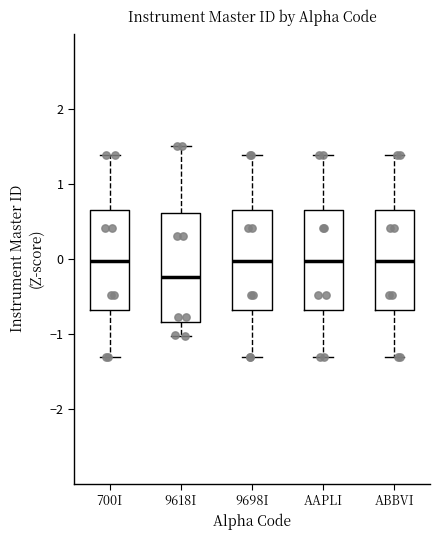

Reading left to right, read every box against the y-axis: the position of its median line, the range the box covers, and the ends of its whiskers. The values are not printed on the chart, so give them approximately, as read against the axis.

700I: median 0.0, box -0.7 to 0.7, whiskers -1.3 to 1.4
9618I: median -0.2, box -0.8 to 0.6, whiskers -1.0 to 1.5
9698I: median 0.0, box -0.7 to 0.7, whiskers -1.3 to 1.4
AAPLI: median 0.0, box -0.7 to 0.7, whiskers -1.3 to 1.4
ABBVI: median 0.0, box -0.7 to 0.7, whiskers -1.3 to 1.4